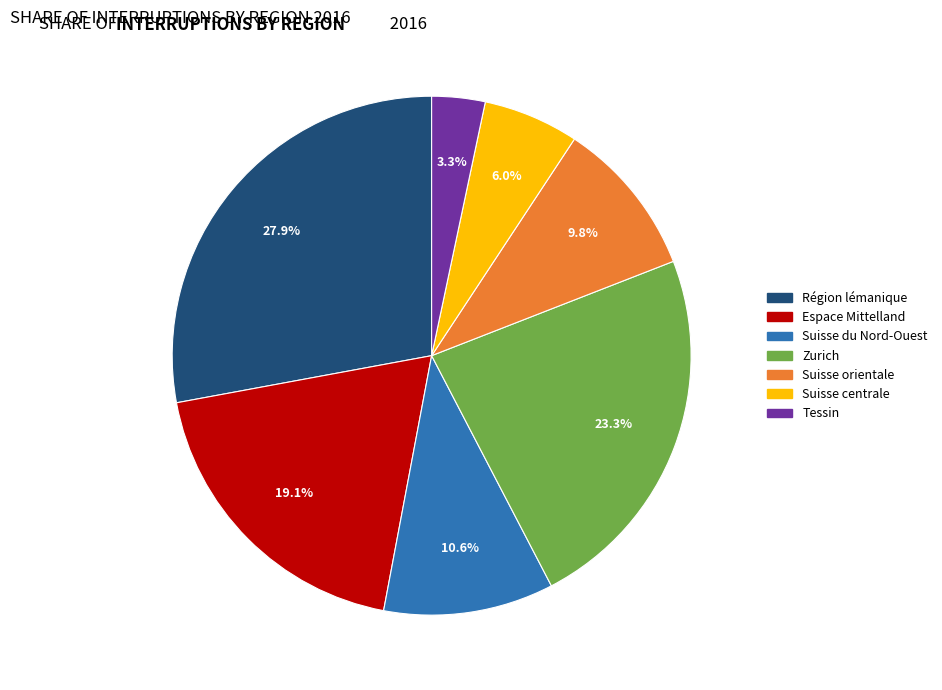

Is it true that Suisse du Nord-Ouest is 1% of the pie?

False